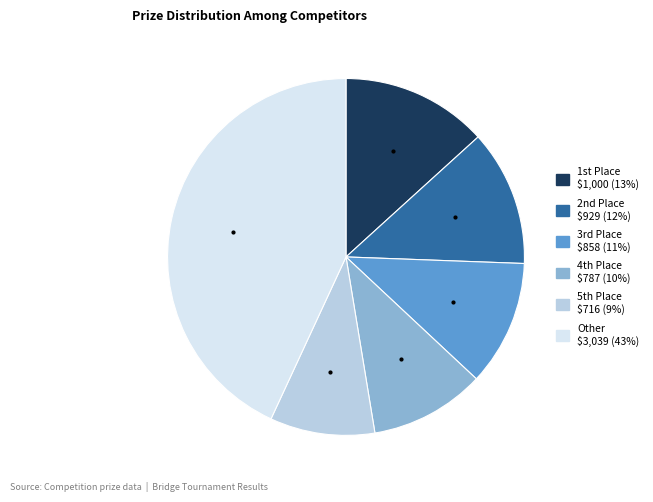

Does any single category account for the majority?

No